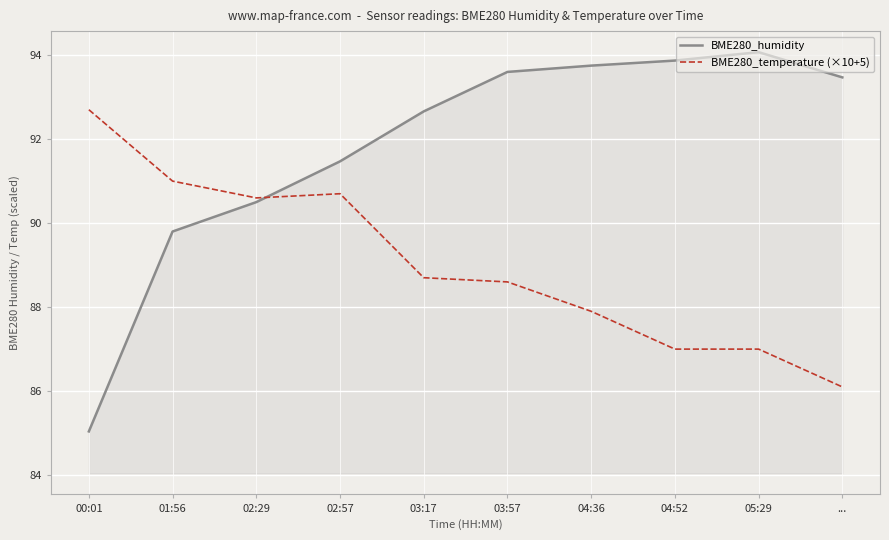

List the series in order of their overall mean, highest first.

BME280_humidity, BME280_temperature (×10+5)